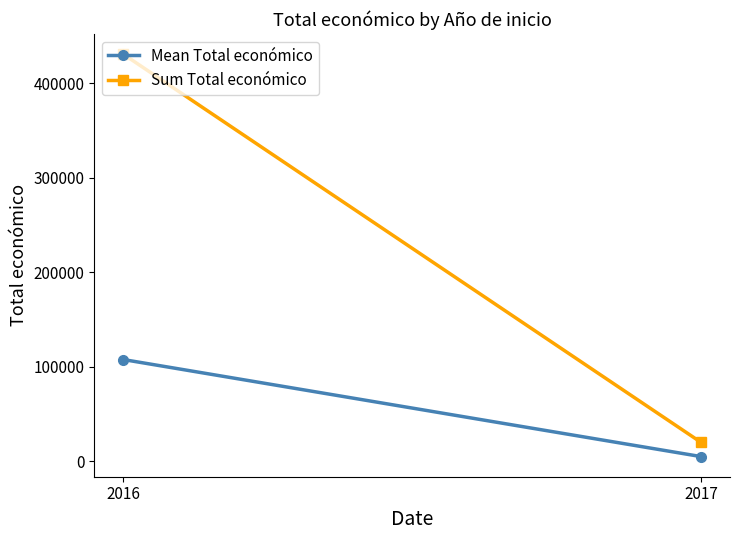

Reading left to right, list all the values displayed in this chart.

Mean Total económico: 107689.5	5000.0
Sum Total económico: 430758.0	20000.0